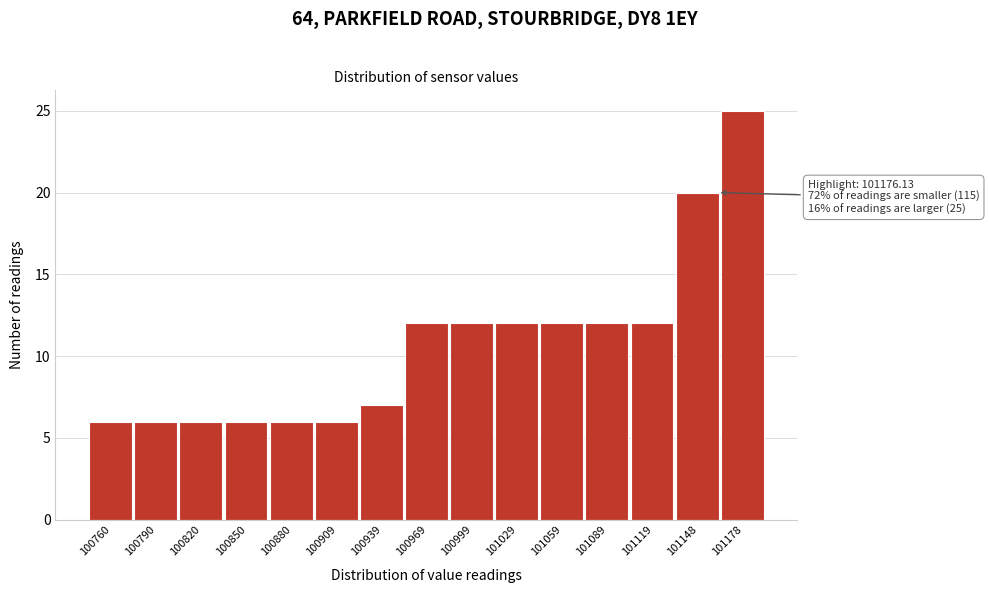

Reading right to left, extract all data points from this chart.

25	20	12	12	12	12	12	12	7	6	6	6	6	6	6